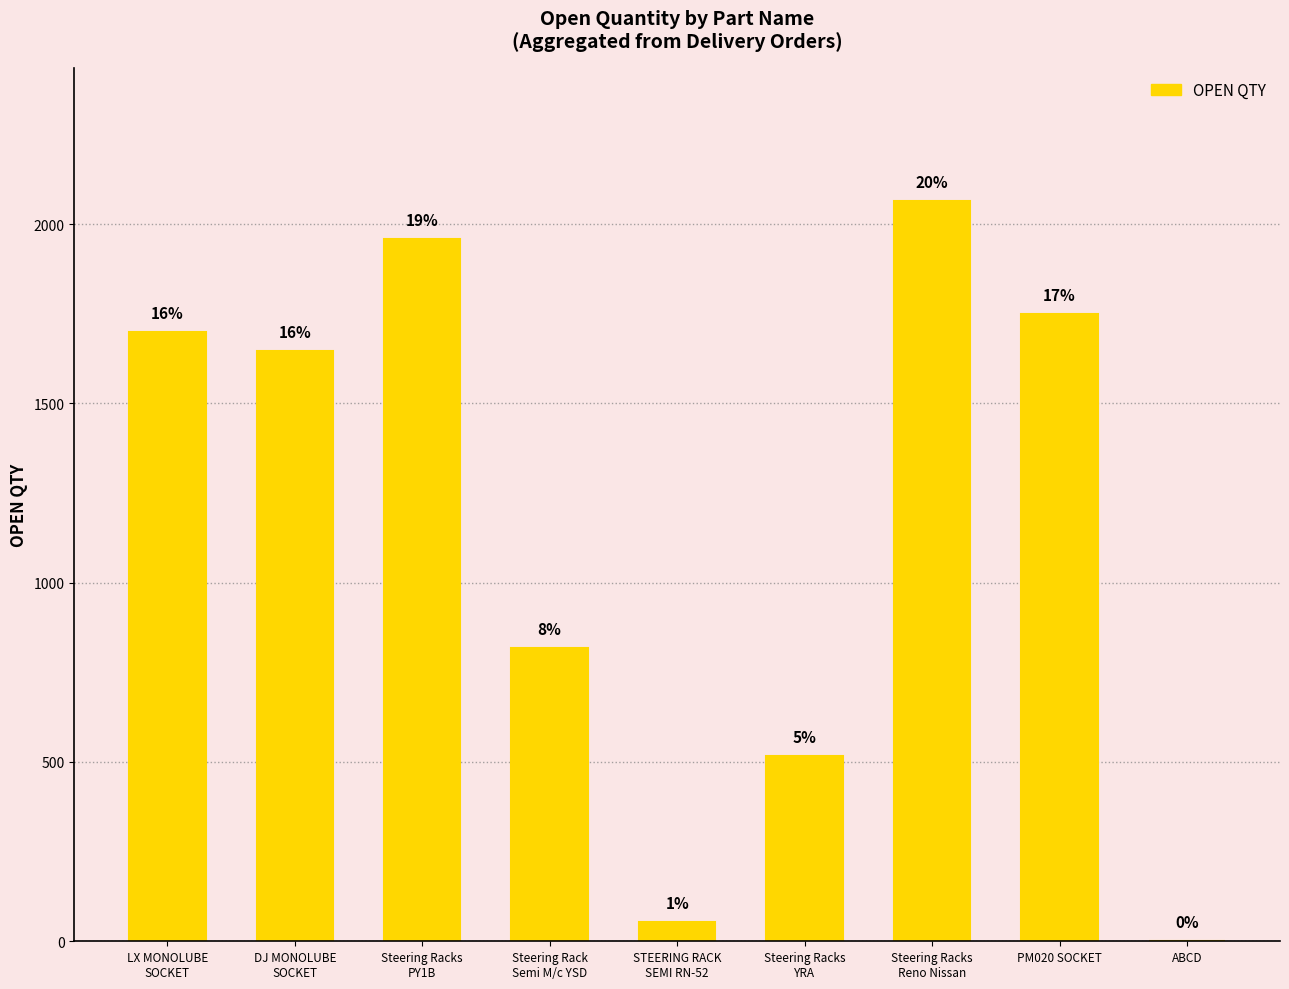

At which category does the chart reach its minimum across all series?

ABCD